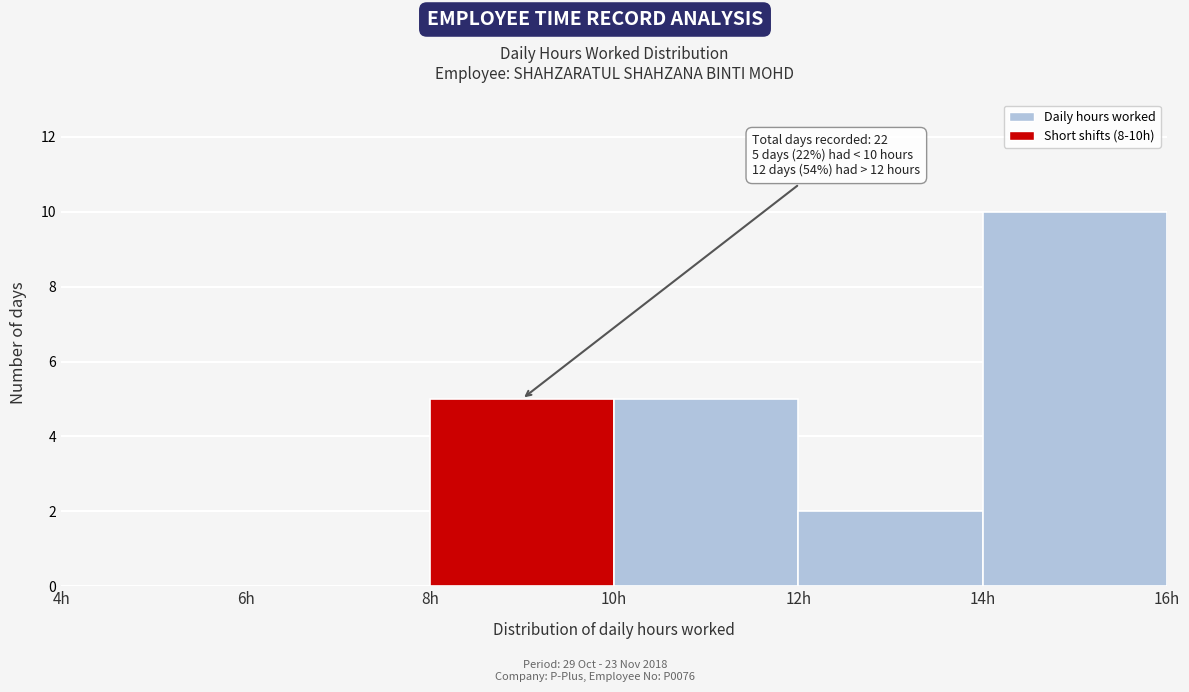

Which range on the x-axis has the tallest bar?

14 to 16